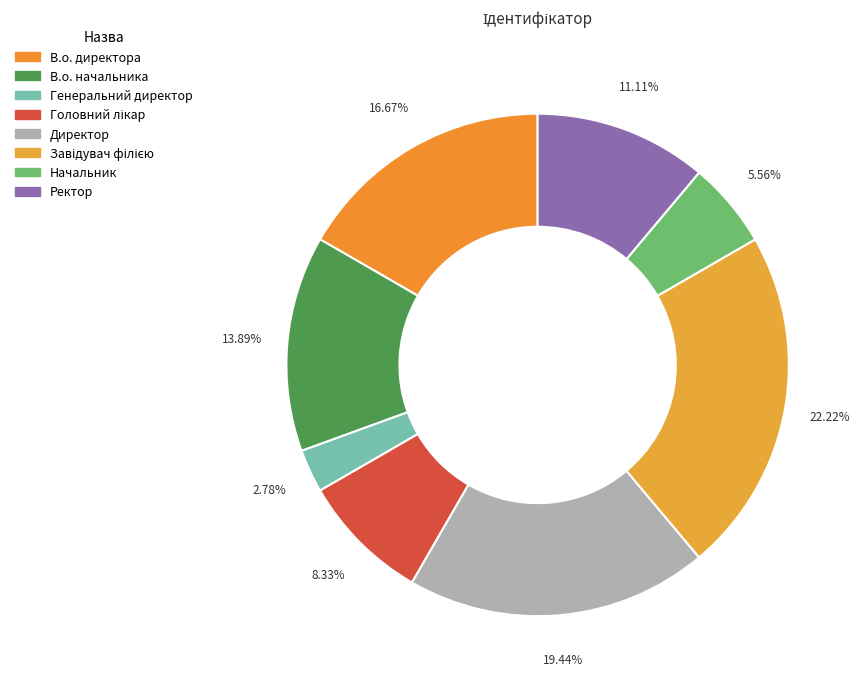

Combined, what portion of the pie is Генеральний директор and В.о. директора?

19.4%